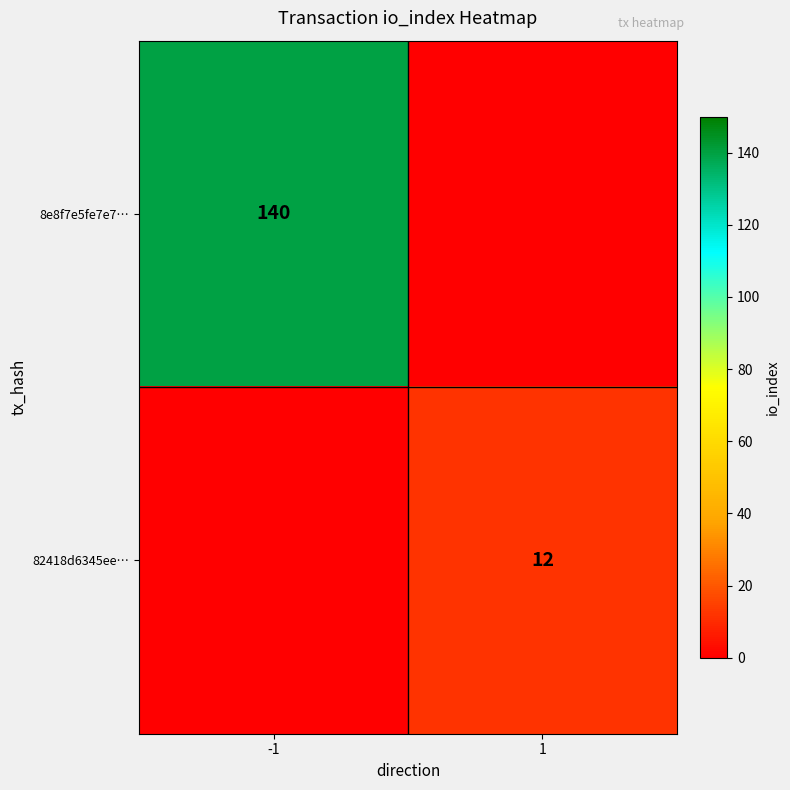

Is it true that 8e8f7e5fe7e7… equals 188 at -1?

False